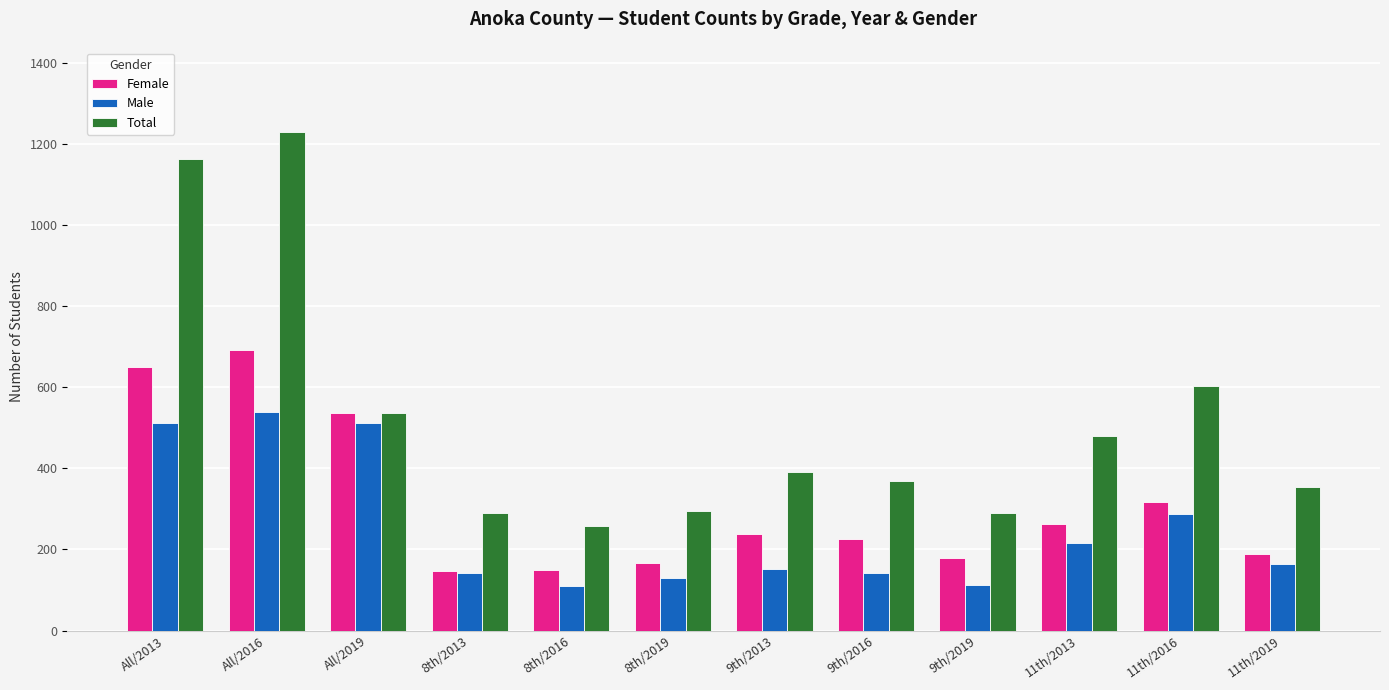

What is the difference between the highest and lowest values at 11th/2016?

316